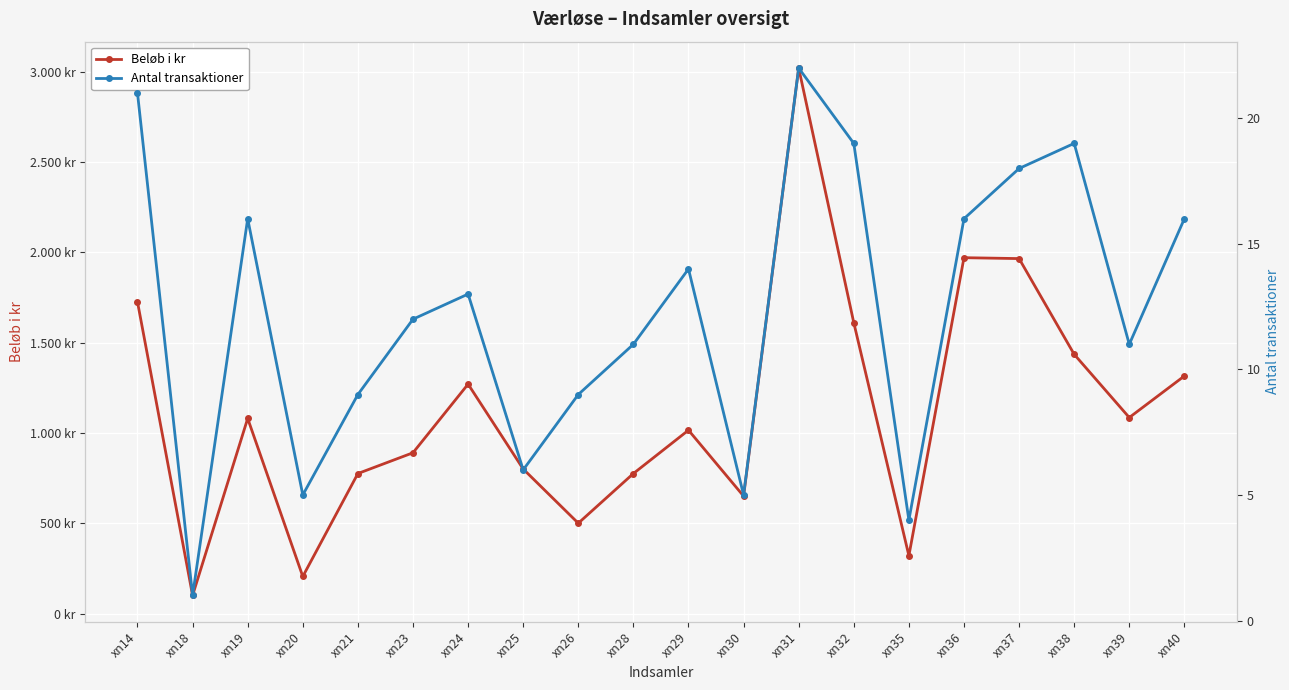

List the series in order of their peak value, highest first.

Beløb i kr, Antal transaktioner